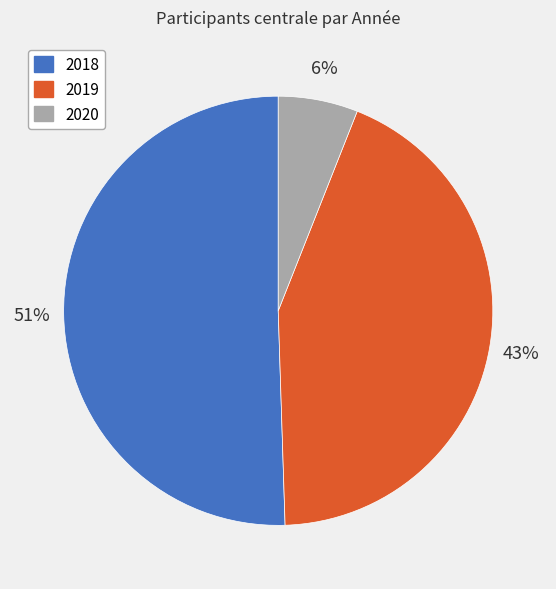

To the nearest percent, what is the difference between the largest and smallest slice percentages?

45%